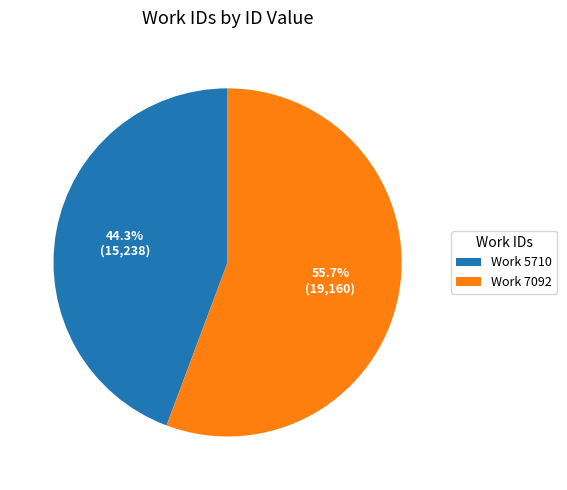

Is there any slice that represents more than half of the pie?

Yes